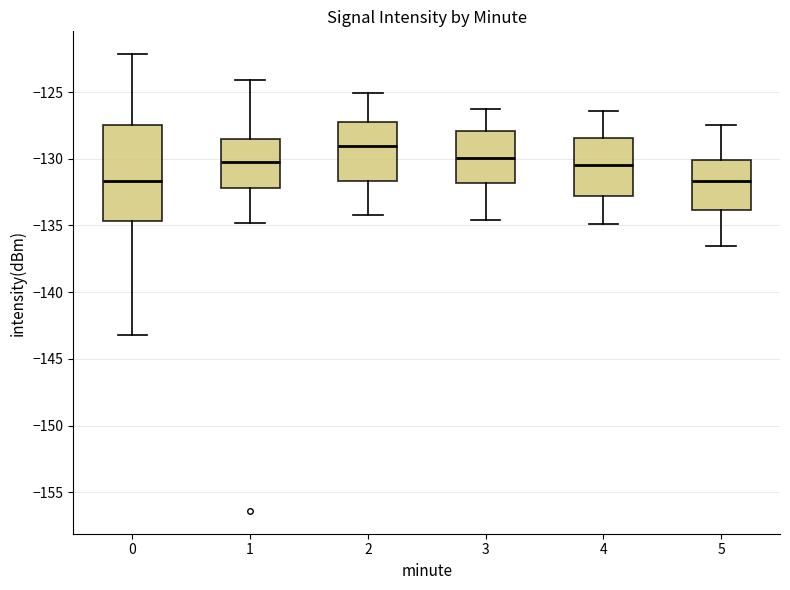

Which box is the tallest, from its lower edge to its upper edge?

0